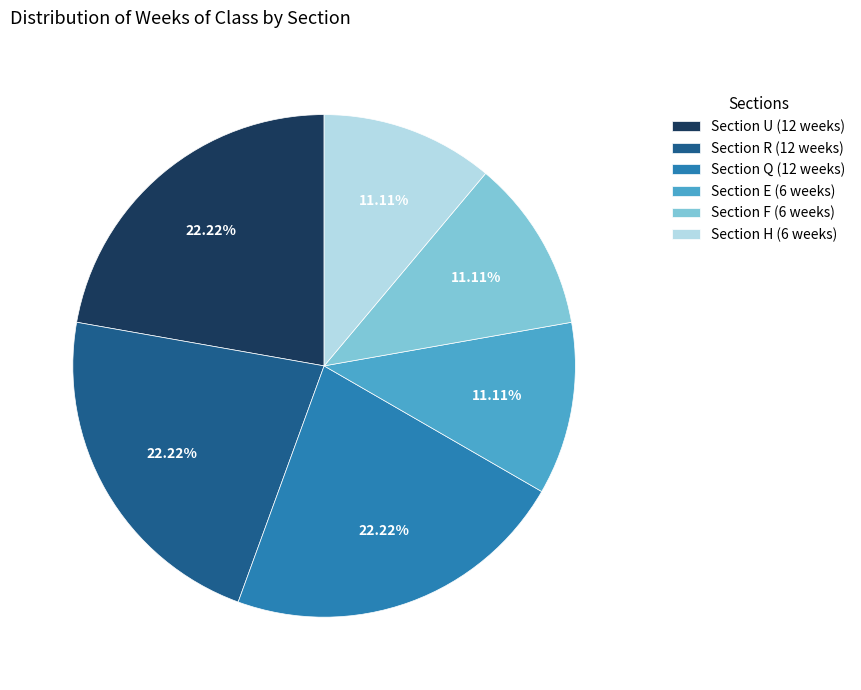

Is Section Q (12 weeks) the majority of the pie?

No